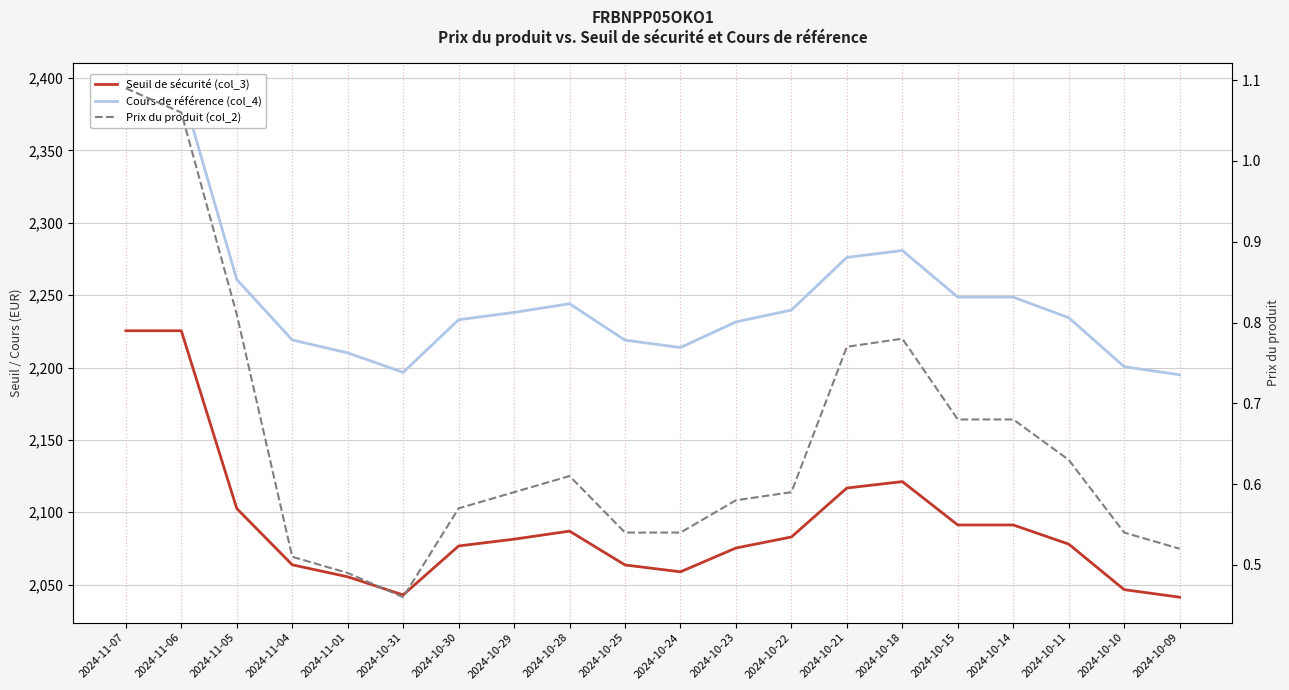

Is the value of Cours de référence (col_4) at 2024-10-30 greater than the value of Prix du produit (col_2) at 2024-11-01?

Yes